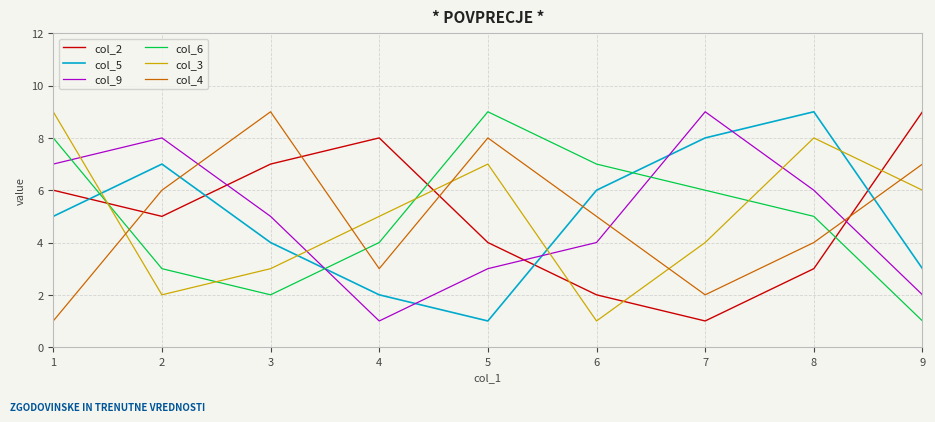

The value of col_5 at 6 is 10. True or false?

False